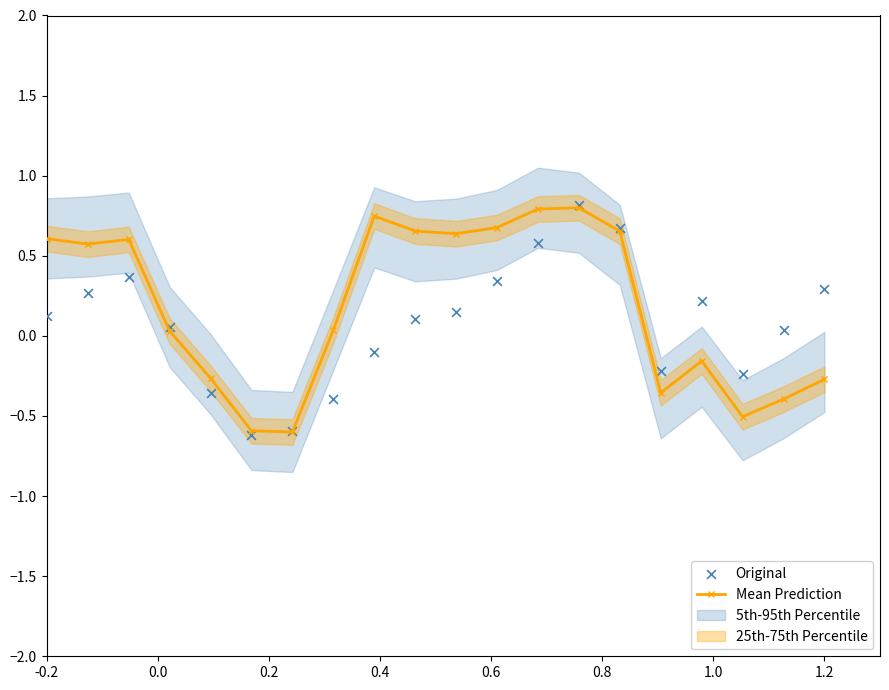

At how many categories does at least one series exceed 0?

15